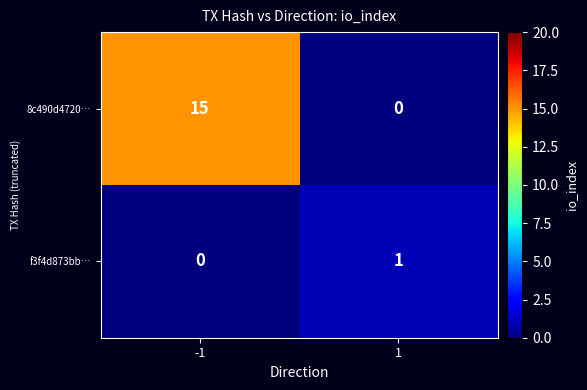

Reading left to right, transcribe all the data shown in this chart.

8c490d4720…: 15	0
f3f4d873bb…: 0	1